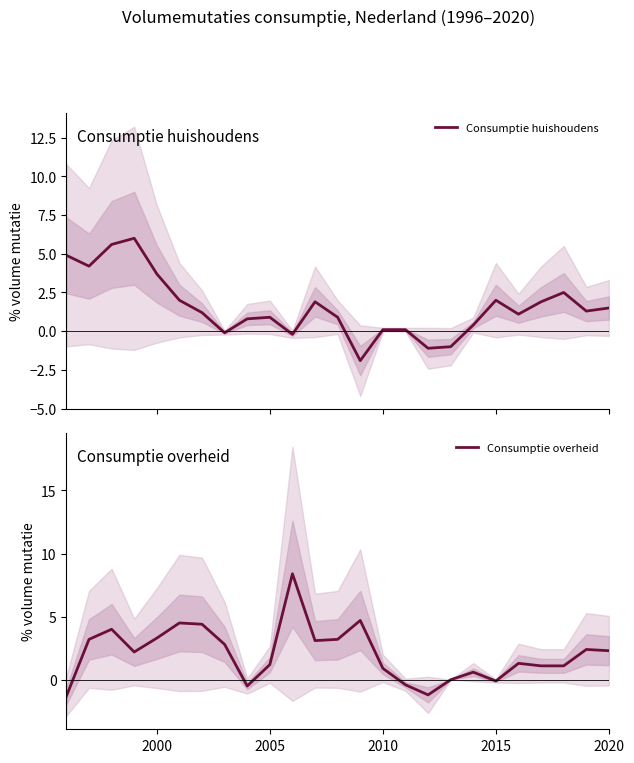

At how many categories does at least one series exceed -1?

24